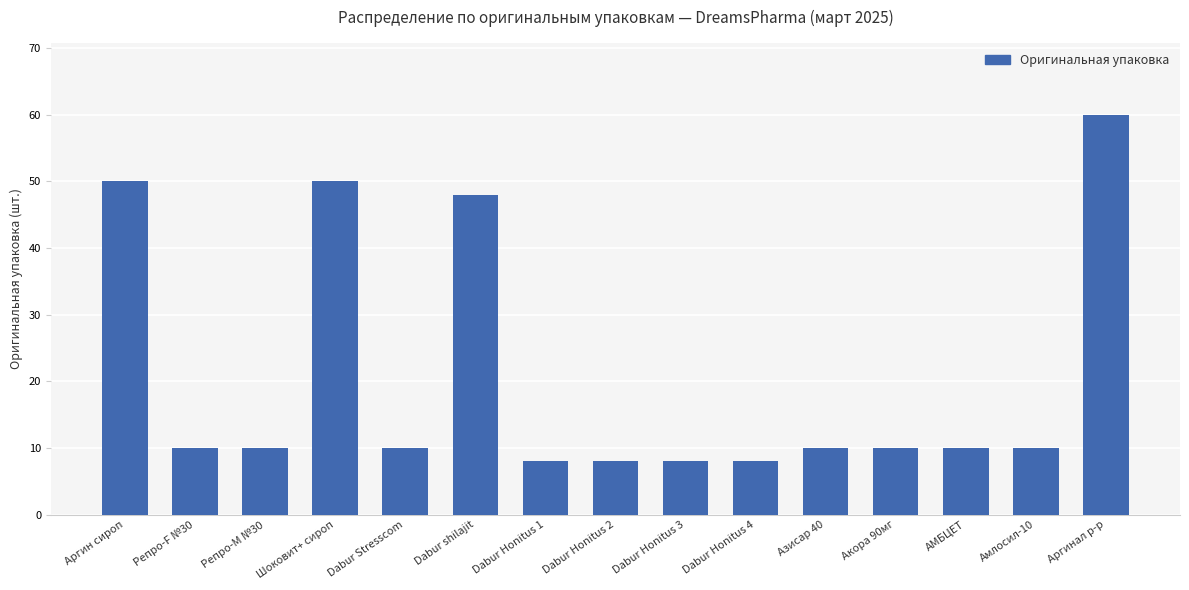

Which has a higher value, Аргин сироп or Dabur Honitus 2?

Аргин сироп